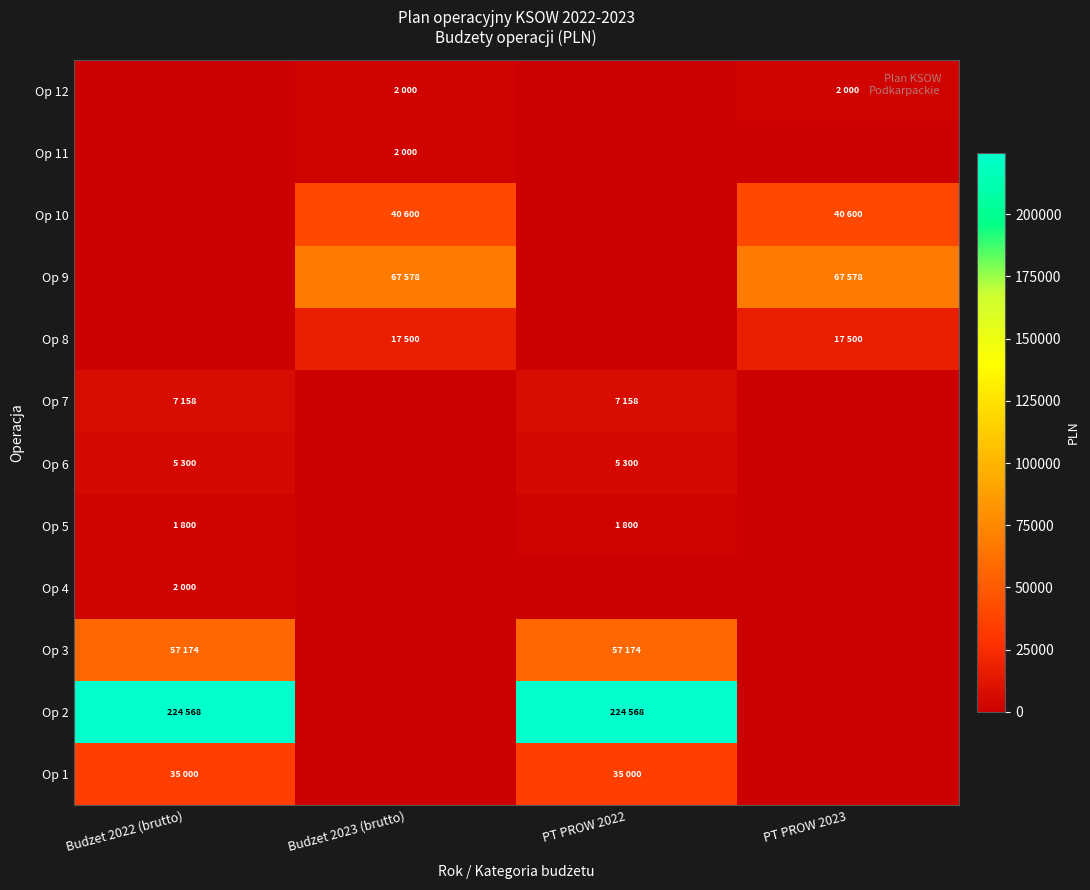

What is the difference between the highest and lowest values at Budzet 2022 (brutto)?

224568